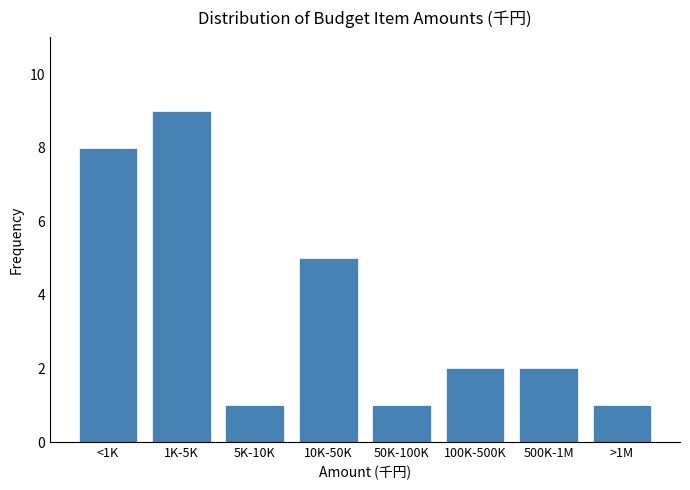

Reading left to right, transcribe all the data shown in this chart.

<1K=8	1K-5K=9	5K-10K=1	10K-50K=5	50K-100K=1	100K-500K=2	500K-1M=2	>1M=1